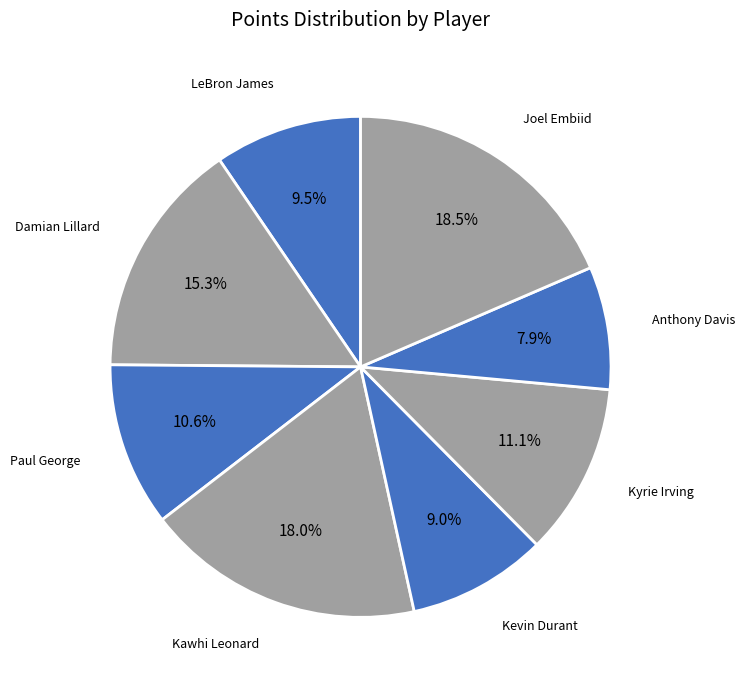

Which slice is the smallest?

Anthony Davis